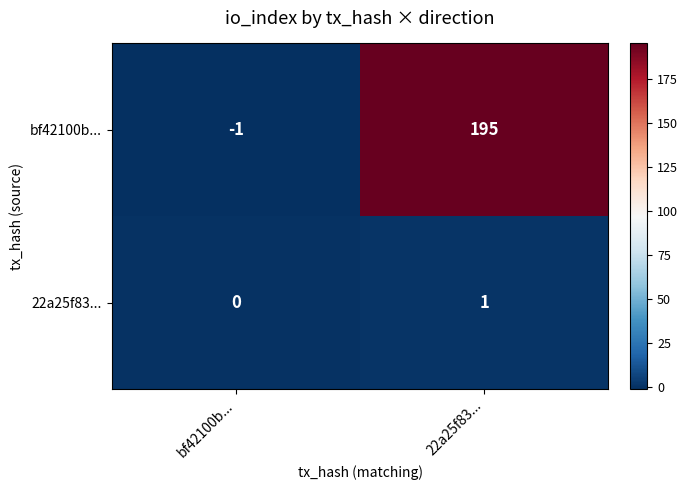

What value does the bf42100b... series have at 22a25f83..., to the nearest 50?

200